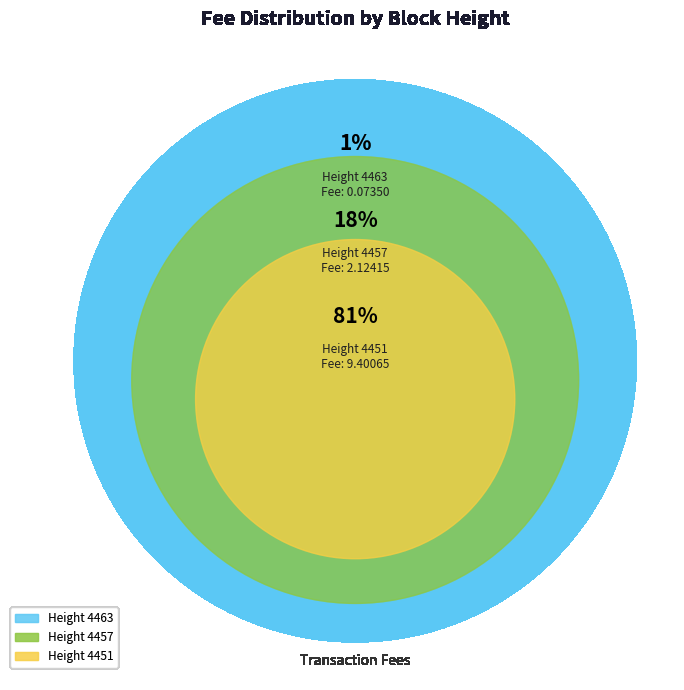

Do 4463 and 4457 together represent more than half of the pie?

No